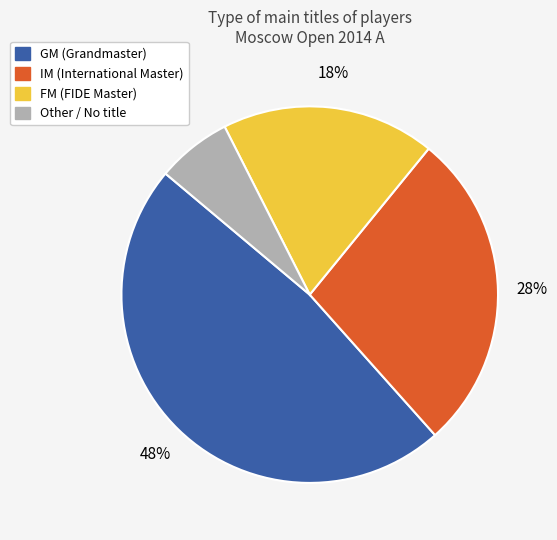

To the nearest percent, what percentage of the pie is GM?

48%